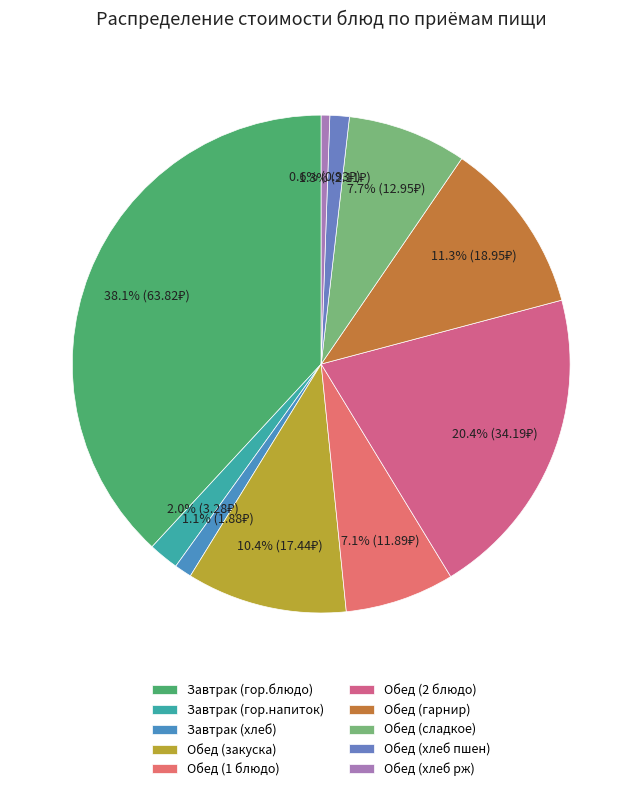

Combined, what portion of the pie is Завтрак (гор.напиток) and Обед (гарнир)?

13.3%